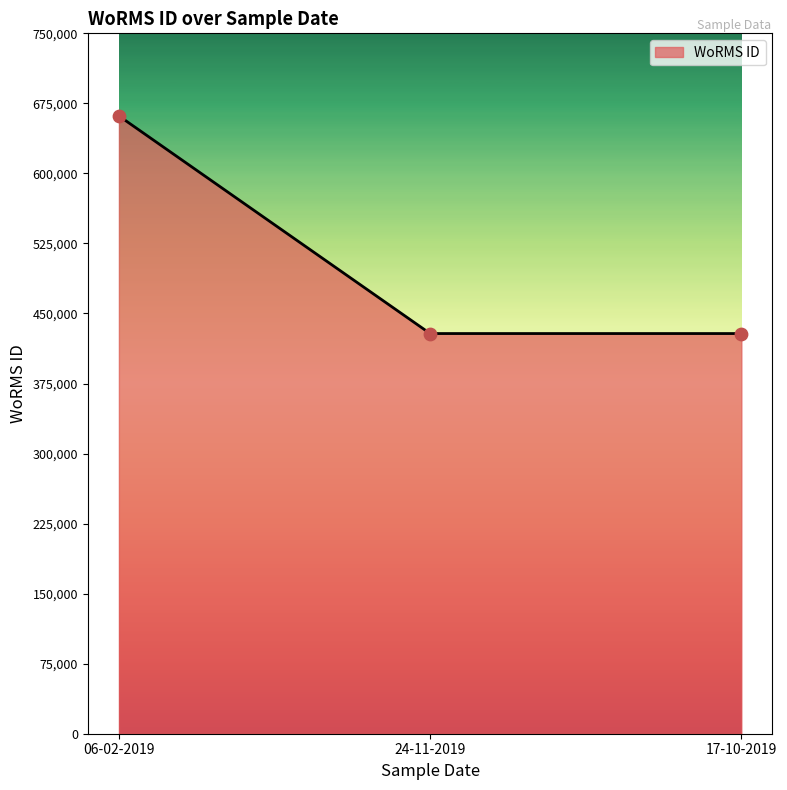

What is the change in value from 06-02-2019 to 24-11-2019?

-233037